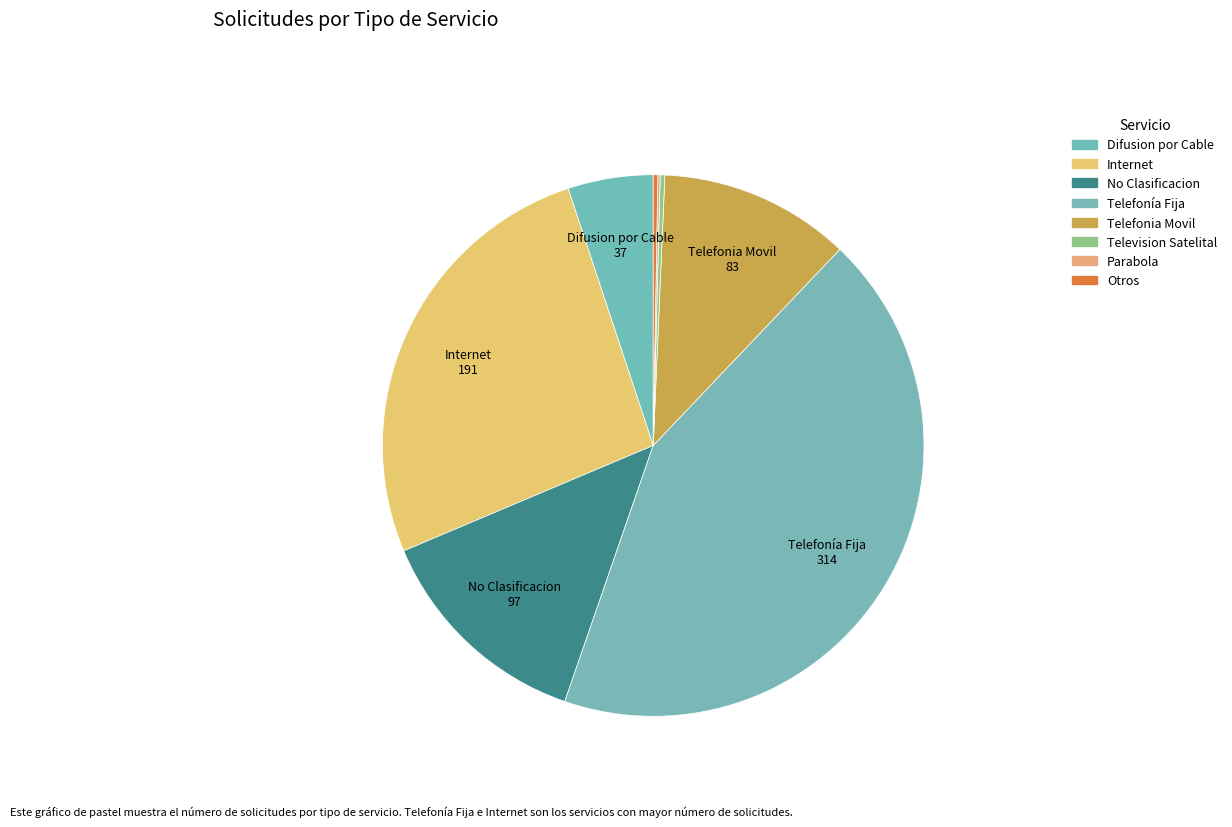

Rank the categories by value from highest to lowest.

Telefonía Fija, Internet, No Clasificacion, Telefonia Movil, Difusion por Cable, Television Satelital, Otros, Parabola